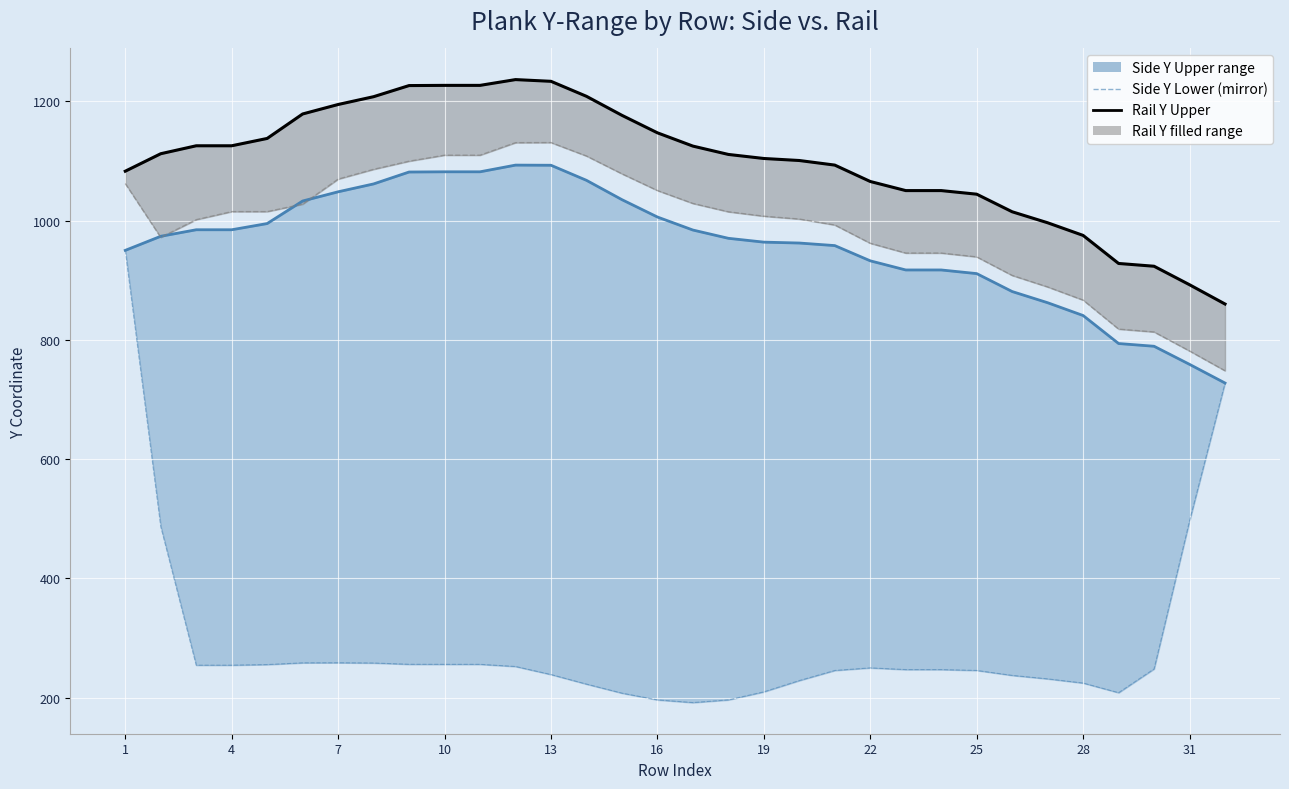

What value does the Y Lower (Side) series have at 23?

247.1